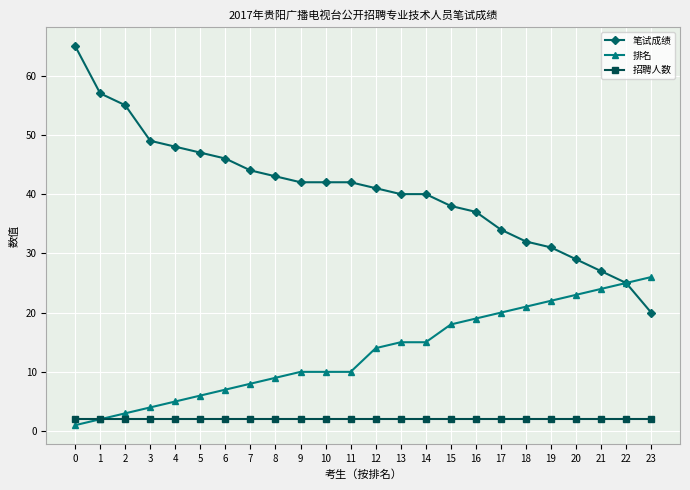

What is the value of the 笔试成绩 point at the 2nd from the left?

57